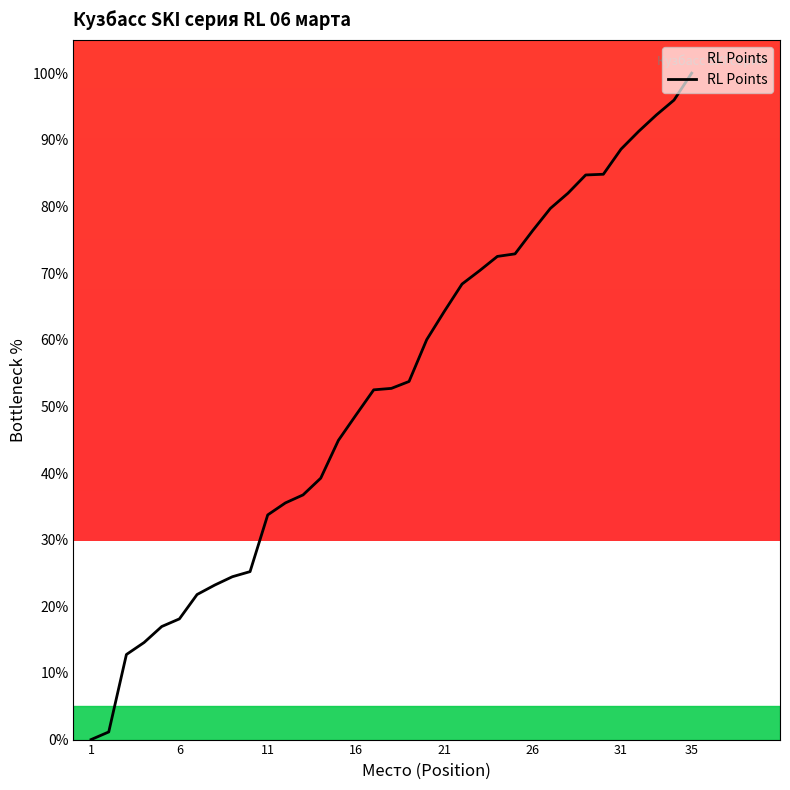

What is the maximum value shown in the chart?

100.0